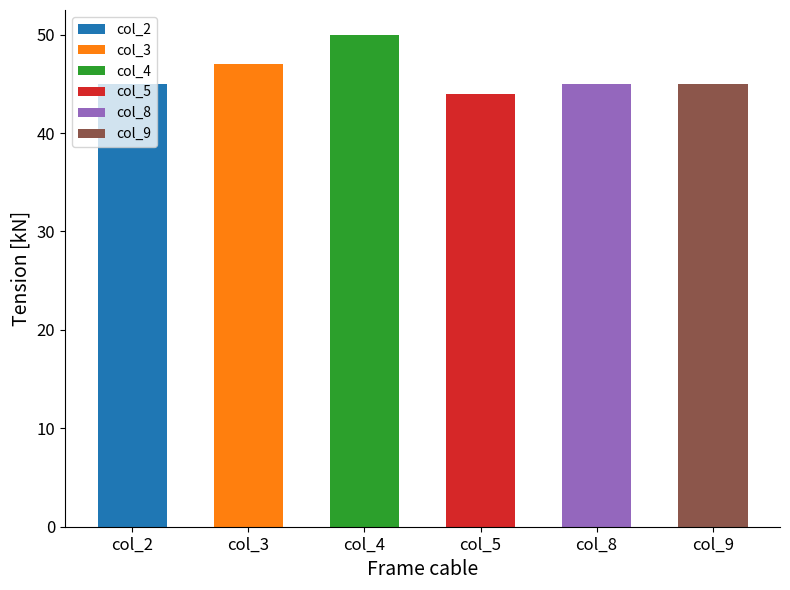

At how many categories does at least one series exceed 8?

6